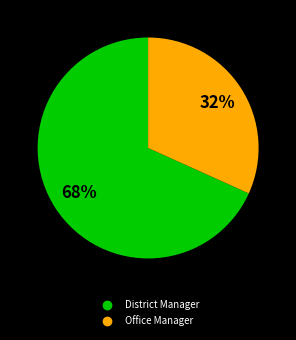

What percentage is the District Manager slice, to the nearest percent?

68%